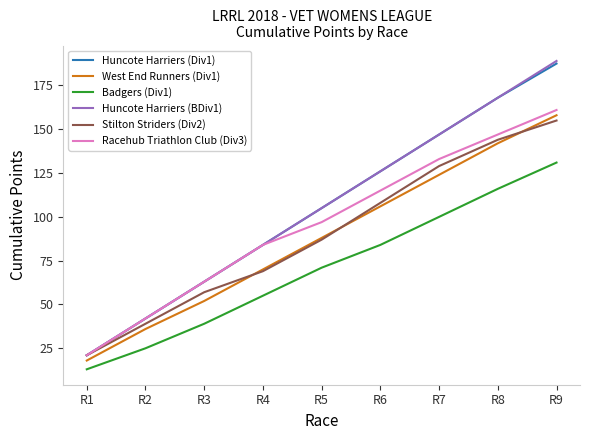

The value of Racehub Triathlon Club (Div3) at R7 is 133.0. True or false?

True